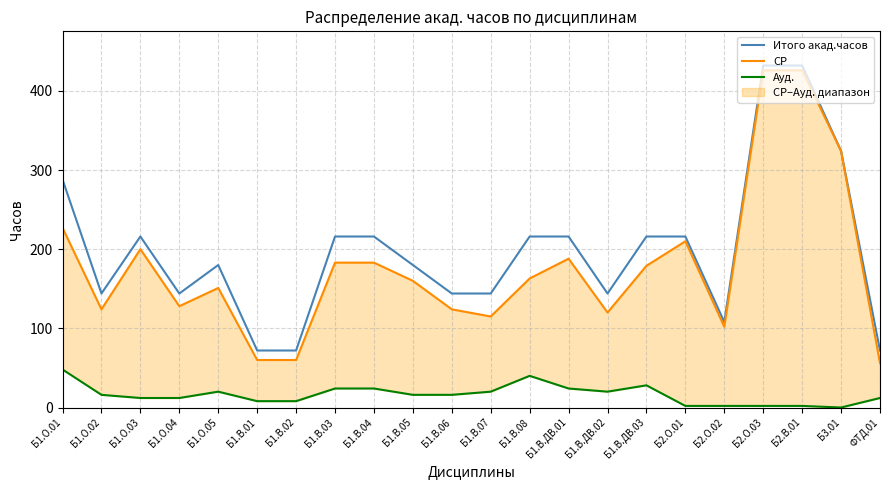

What is the total value across all series at Б1.О.04?

284